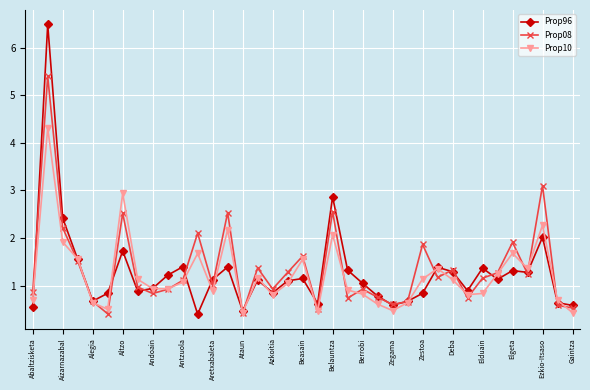

What are all the series names shown in the legend?

Prop96, Prop08, Prop10